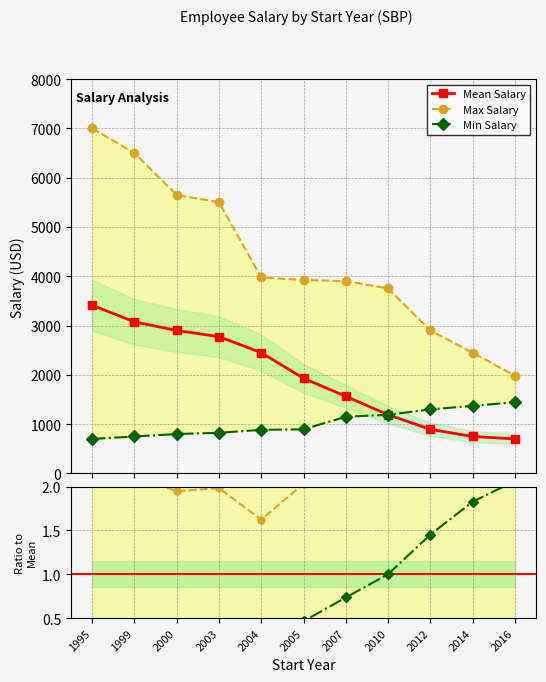

What is the minimum value for Mean Salary?

700